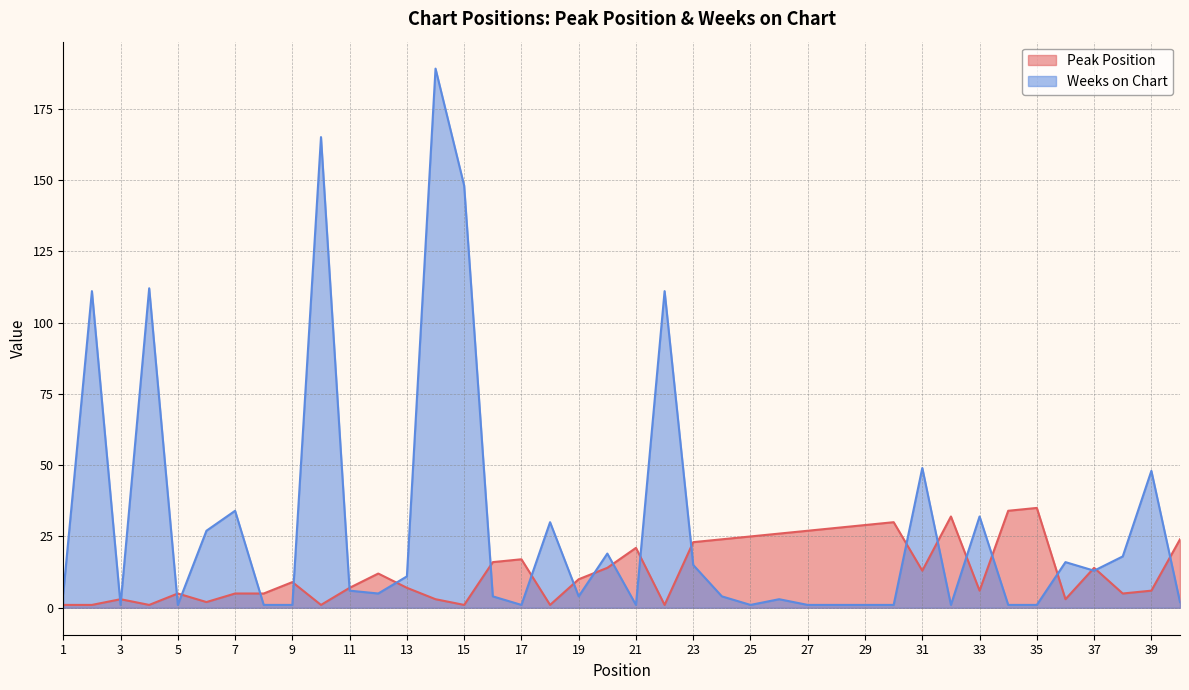

The value of Peak Position at 25 is 25. True or false?

True